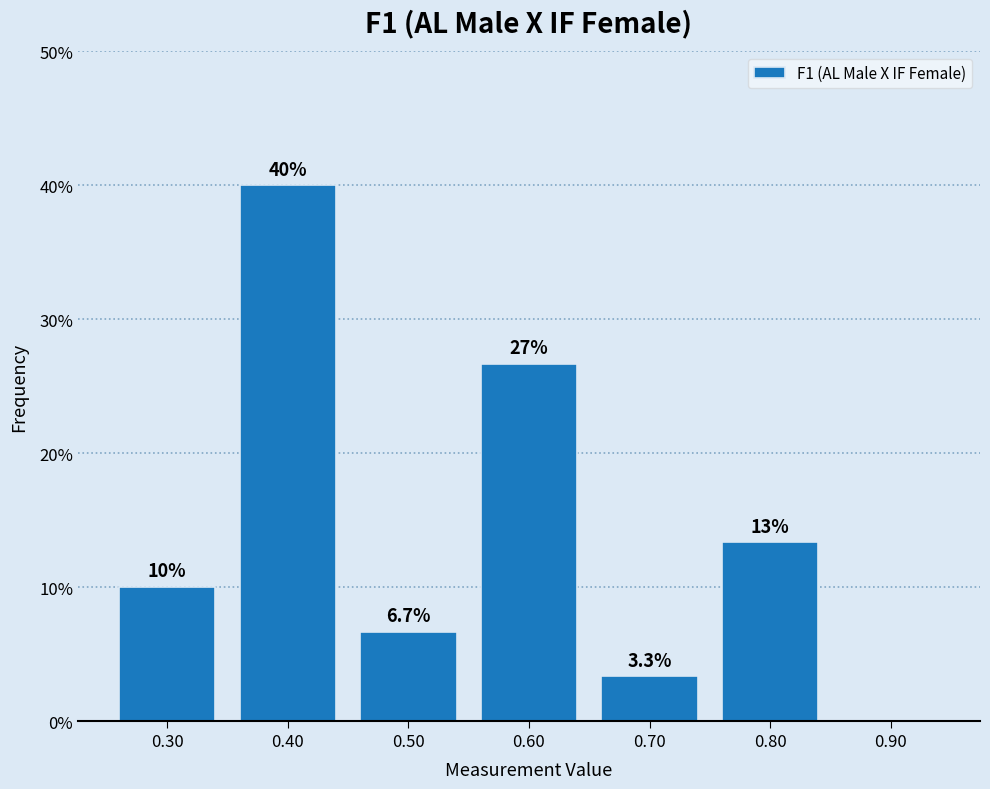

Which range on the x-axis has the tallest bar?

0.35 to 0.45